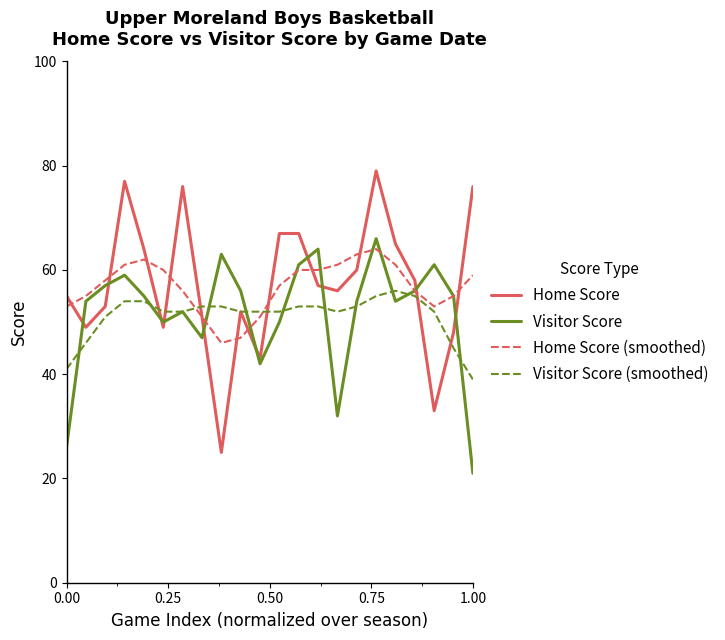

Reading left to right, transcribe all the data shown in this chart.

Home Score: 55	49	53	77	64	49	76	51	25	52	43	67	67	57	56	60	79	65	58	33	48	76
Visitor Score: 26	54	57	59	55	50	52	47	63	56	42	50	61	64	32	54	66	54	56	61	55	21
Home Score (smoothed): 53	55	58	61	62	60	56	51	46	47	51	57	60	60	61	63	64	61	56	53	55	59
Visitor Score (smoothed): 41	46	51	54	54	52	52	53	53	52	52	52	53	53	52	53	55	56	55	52	45	39